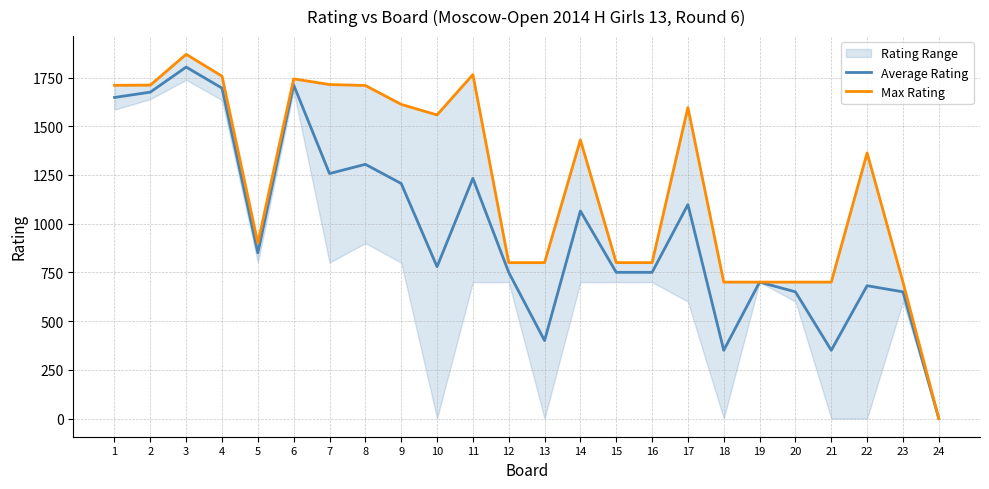

What is the value of the Average Rating point at the 21st from the left?

350.0